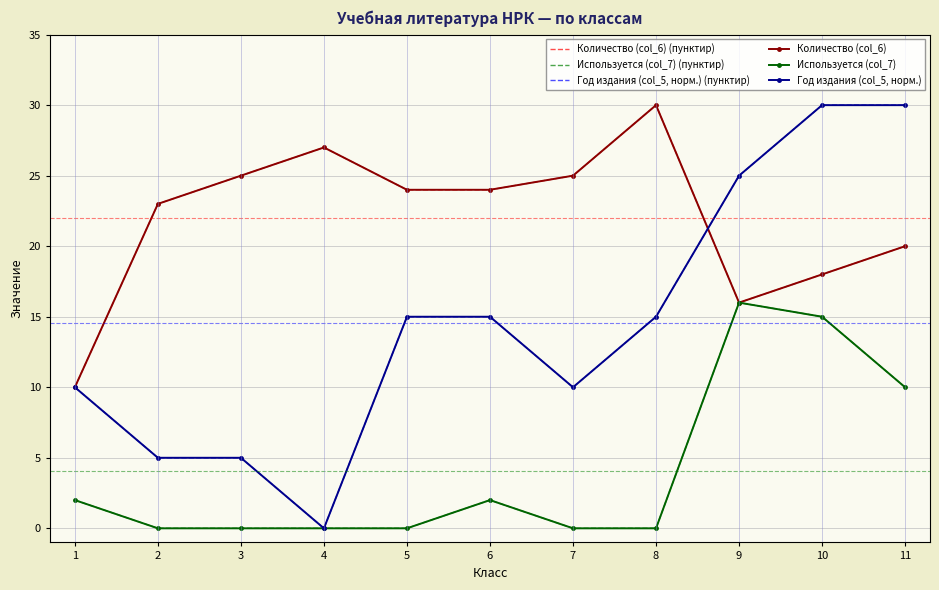

True or false: Используется (col_7) (пунктир) has more than 1 points higher than both neighbors.

True